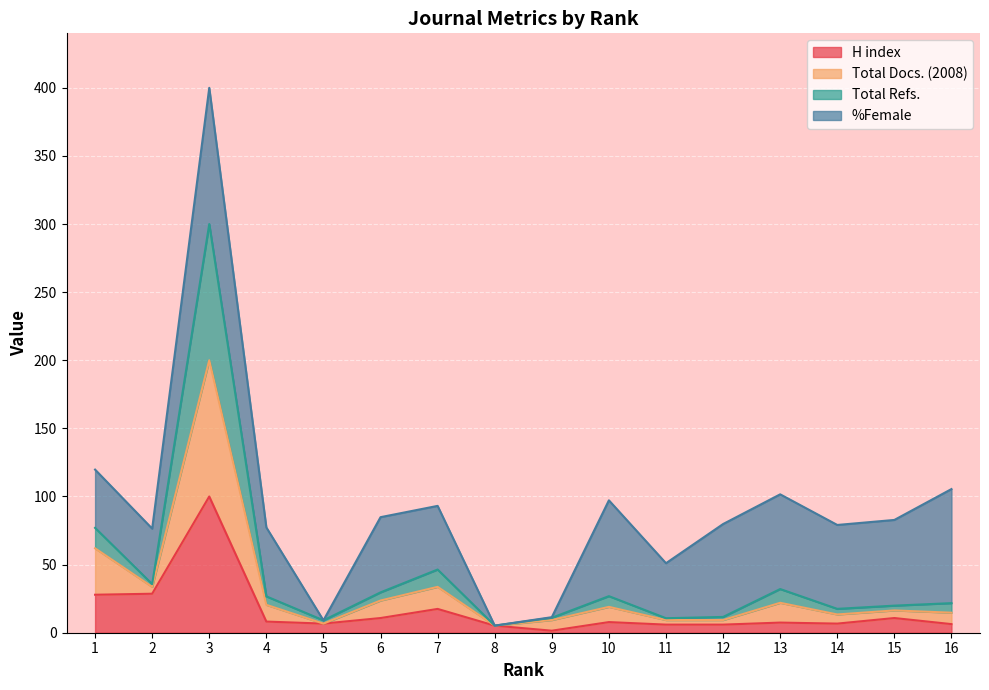

What is the maximum value for H index?

100.0